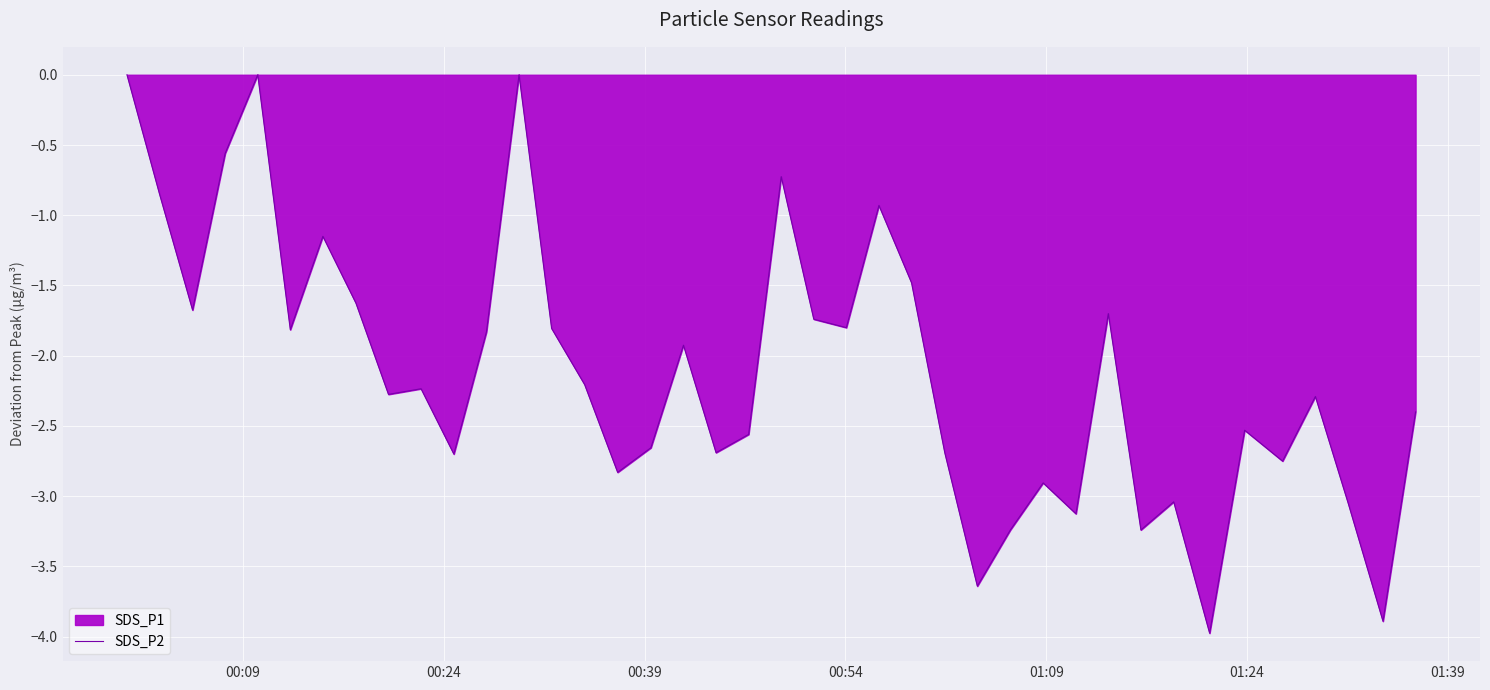

What is the difference between the maximum and minimum values?

4.0